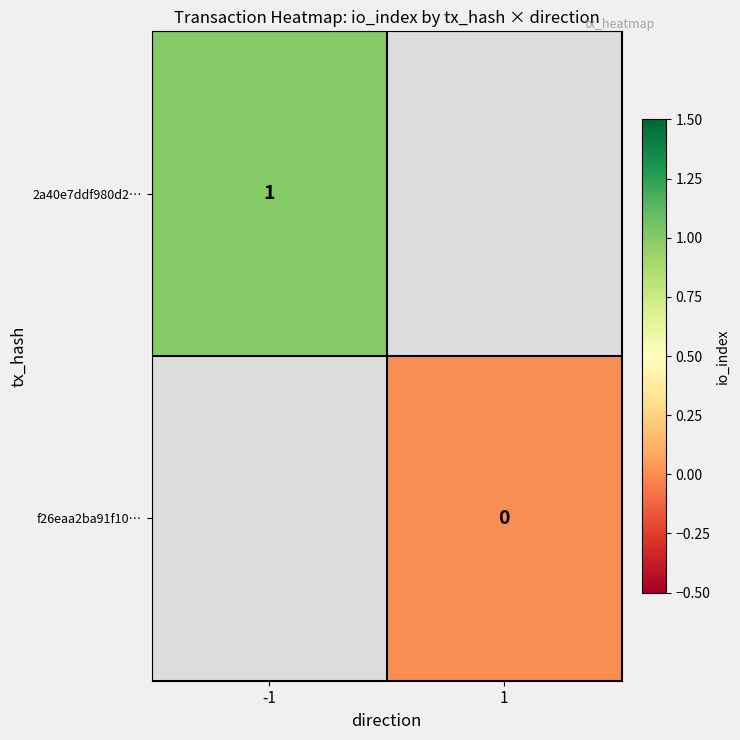

Is it true that 2a40e7ddf980d2… equals 2 at -1?

False